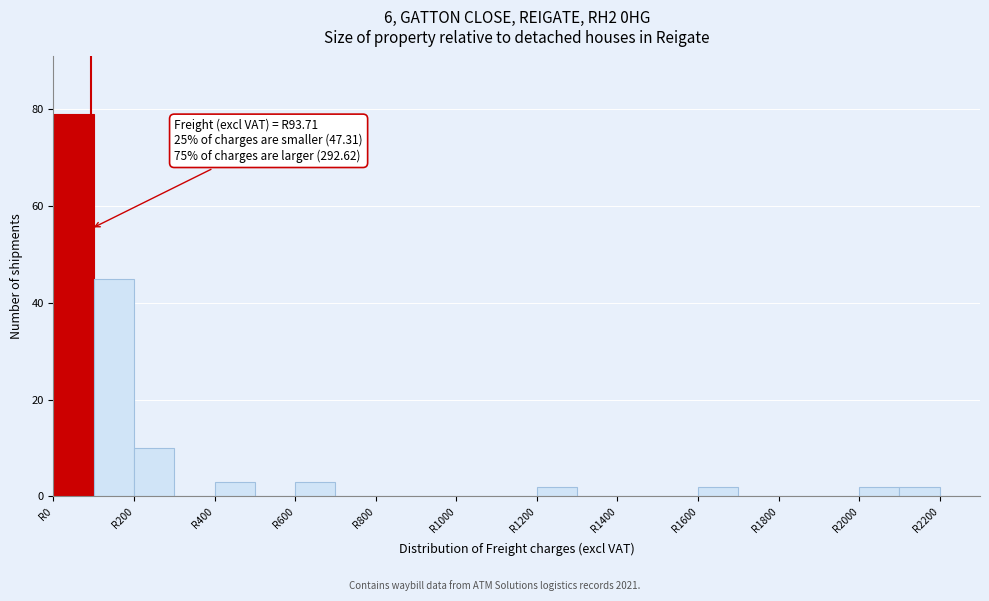

Over which range of the x-axis is the bar tallest?

0 to 100